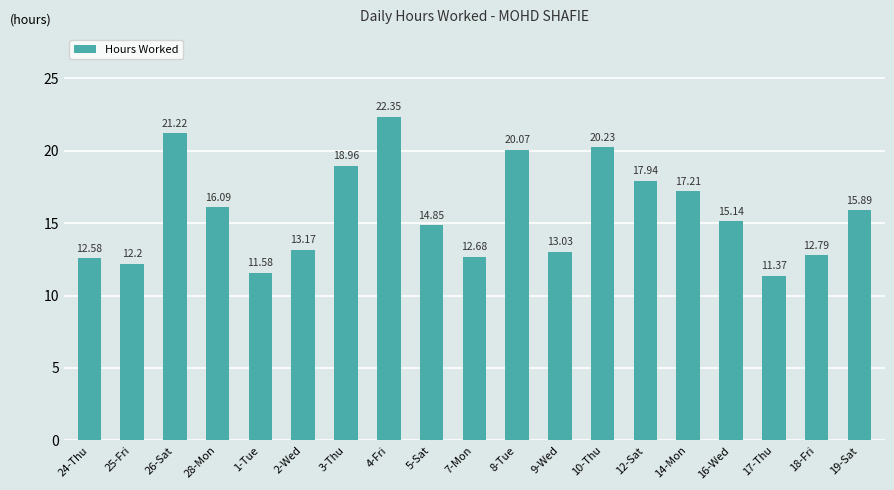

Rank the categories by value from highest to lowest.

4-Fri, 26-Sat, 10-Thu, 8-Tue, 3-Thu, 12-Sat, 14-Mon, 28-Mon, 19-Sat, 16-Wed, 5-Sat, 2-Wed, 9-Wed, 18-Fri, 7-Mon, 24-Thu, 25-Fri, 1-Tue, 17-Thu